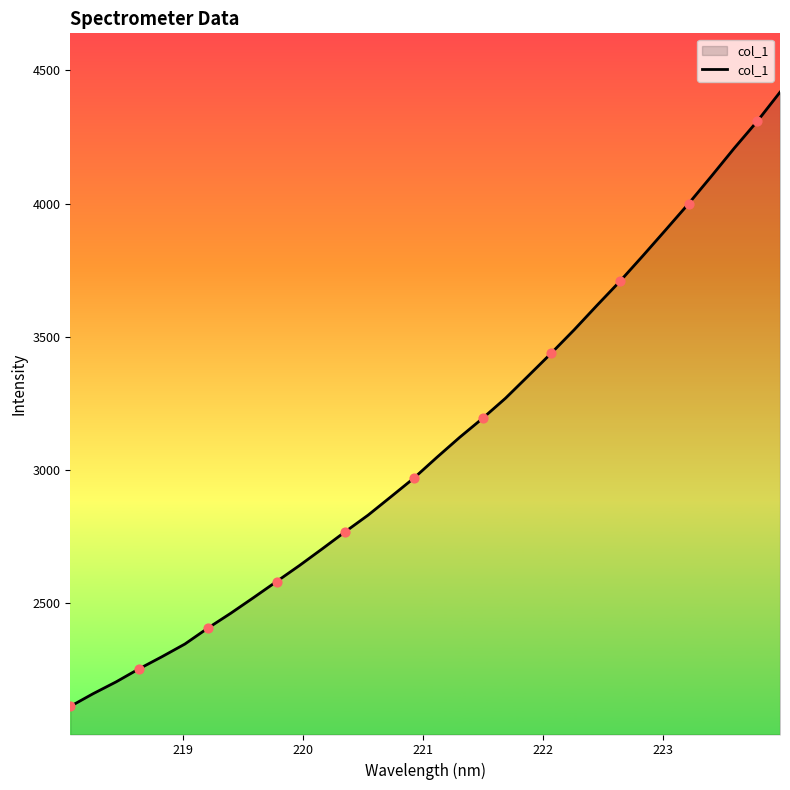

What is the smallest value displayed?

2112.5